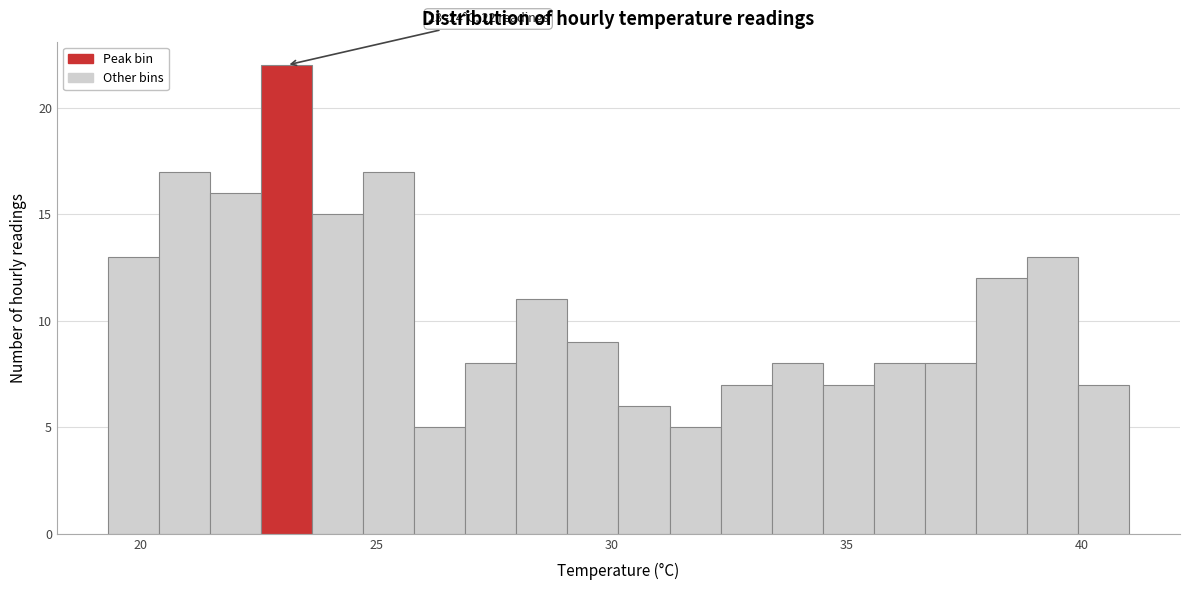

Around what value on the x-axis is the tallest bar? Give the approximate position of its centre, as read against the axis.

23.0